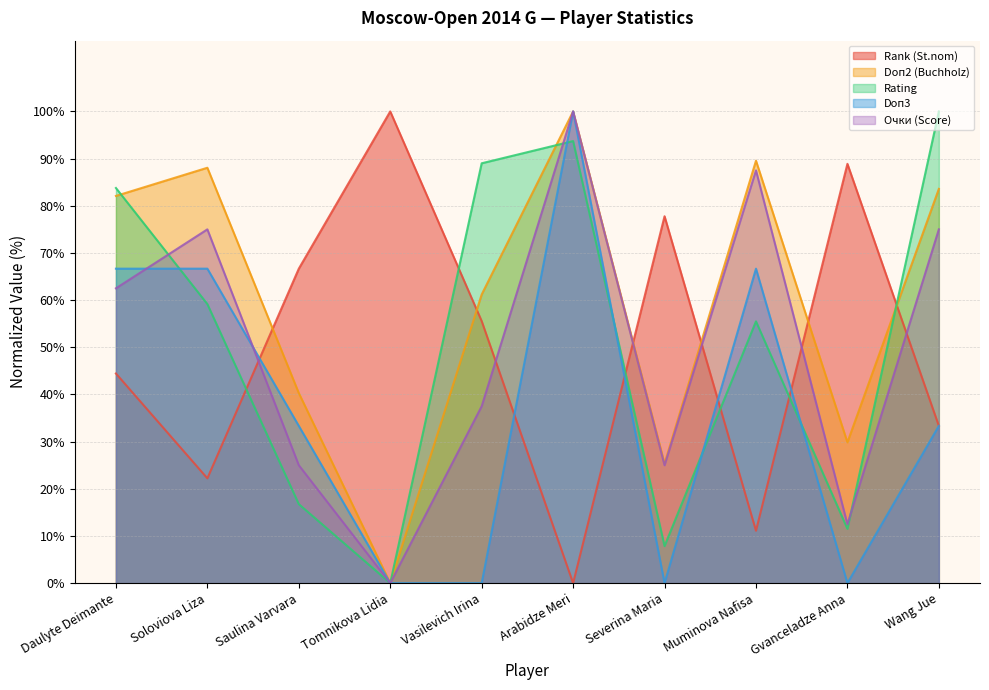

Is the value of Rating at Saulina Varvara greater than the value of Rank (St.nom) at Gvanceladze Anna?

No